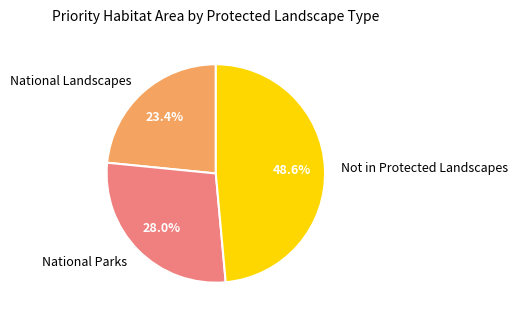

Combined, what portion of the pie is Not in Protected Landscapes and National Landscapes?

72.0%